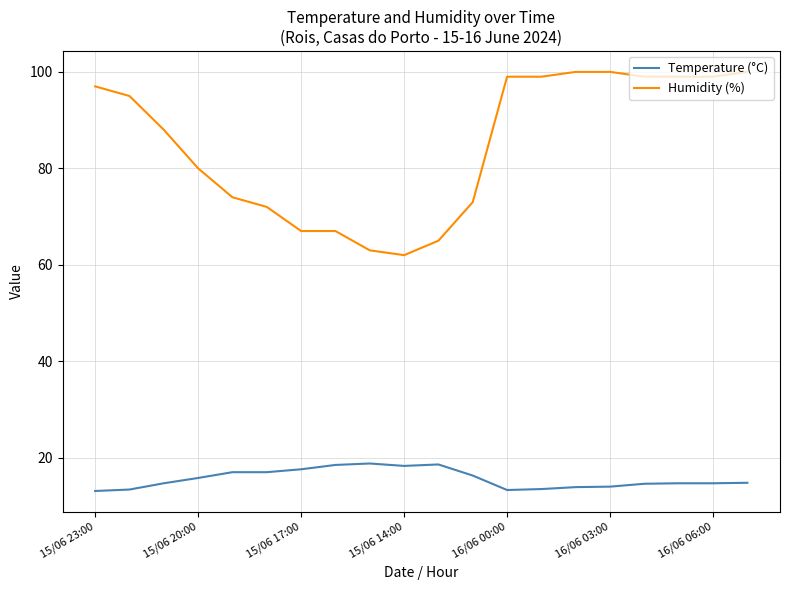

How many lines are shown in the chart?

2